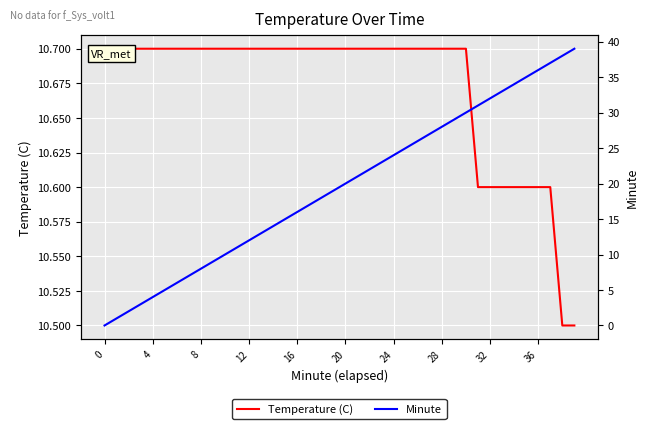

The value of Temperature (C) at 21 is 10.7. True or false?

True